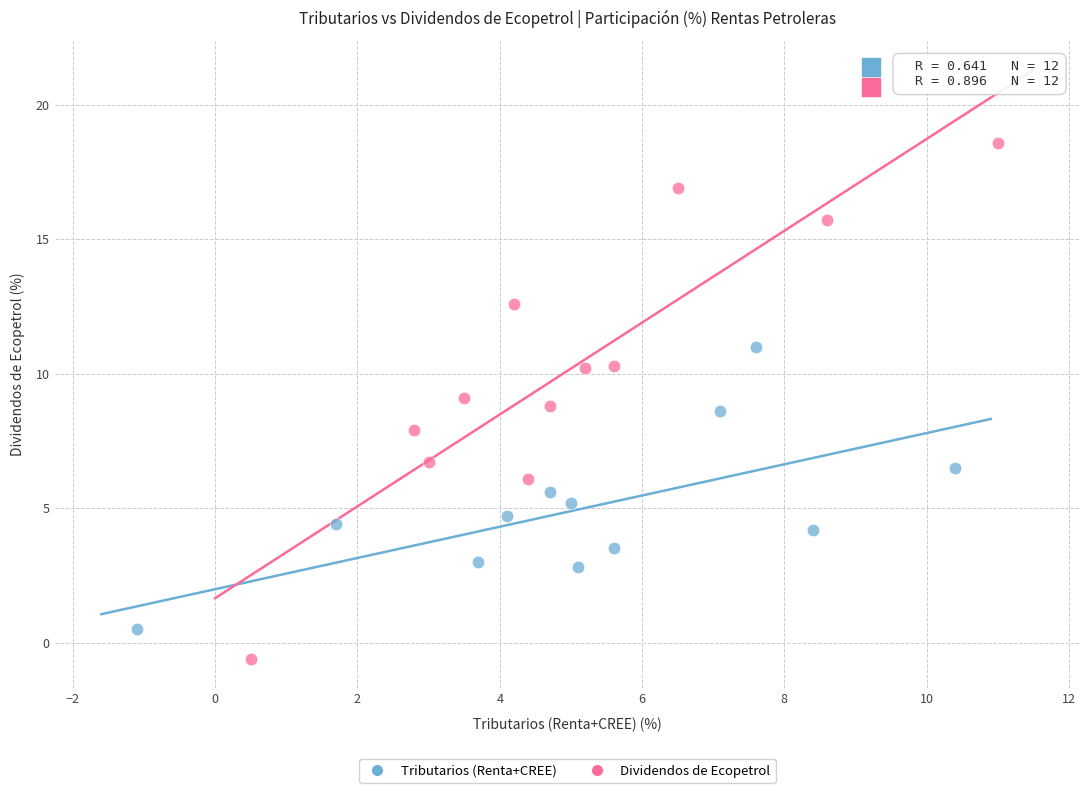

Which series contains the lowest Y value?

Dividendos de Ecopetrol